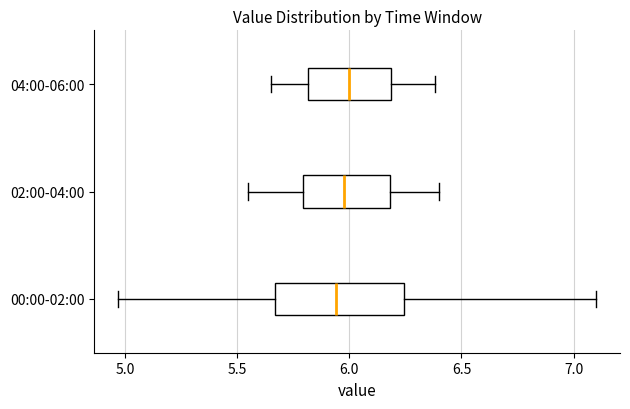

Where does the right whisker of the box for 02:00-04:00 end on the x-axis? The values are not printed on the chart, so give them approximately, as read against the axis.

6.40